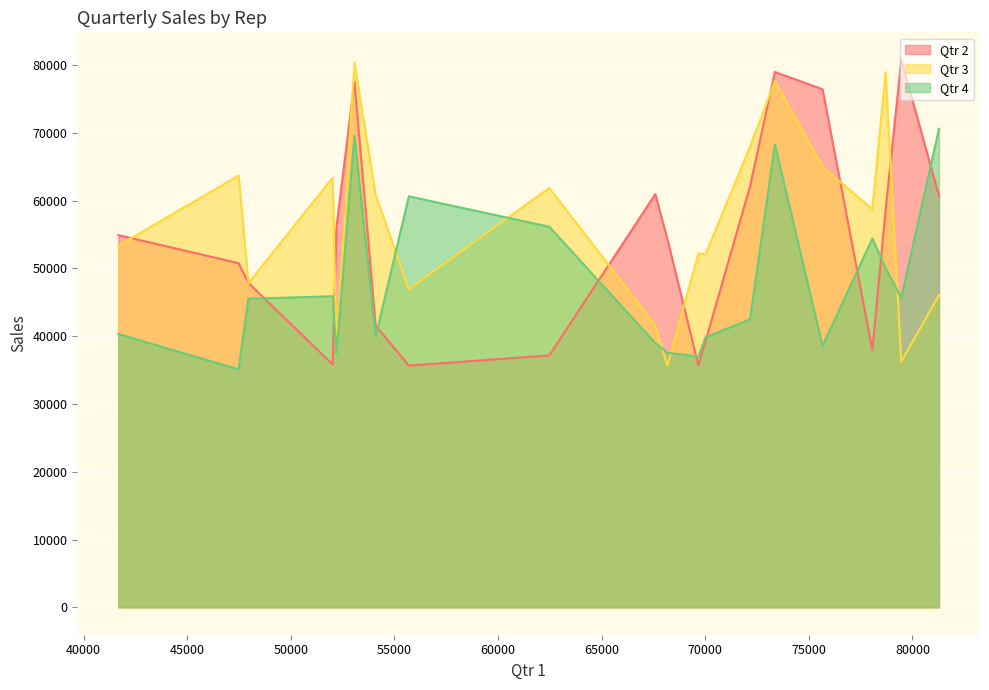

The value of Qtr 3 at 62477 is 98519. True or false?

False